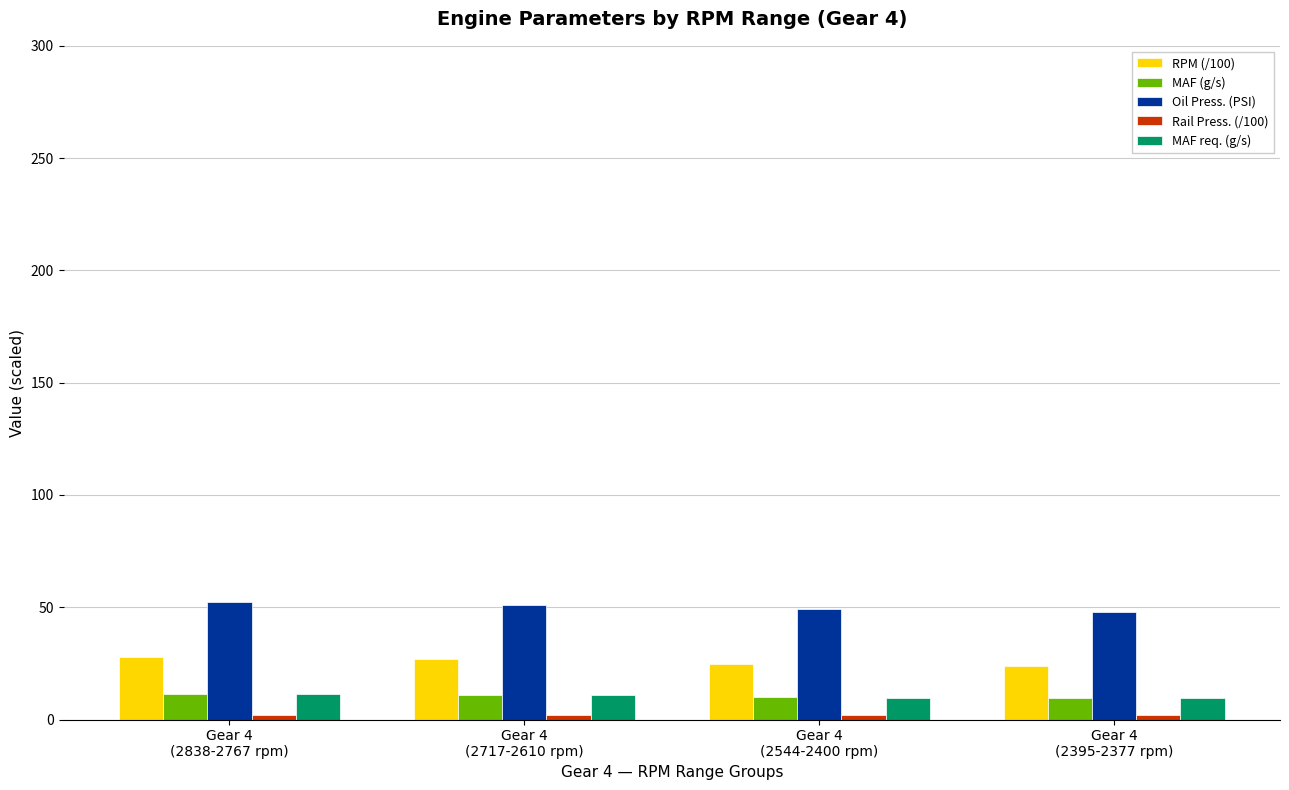

What is the maximum value for RPM (/100)?

28.1